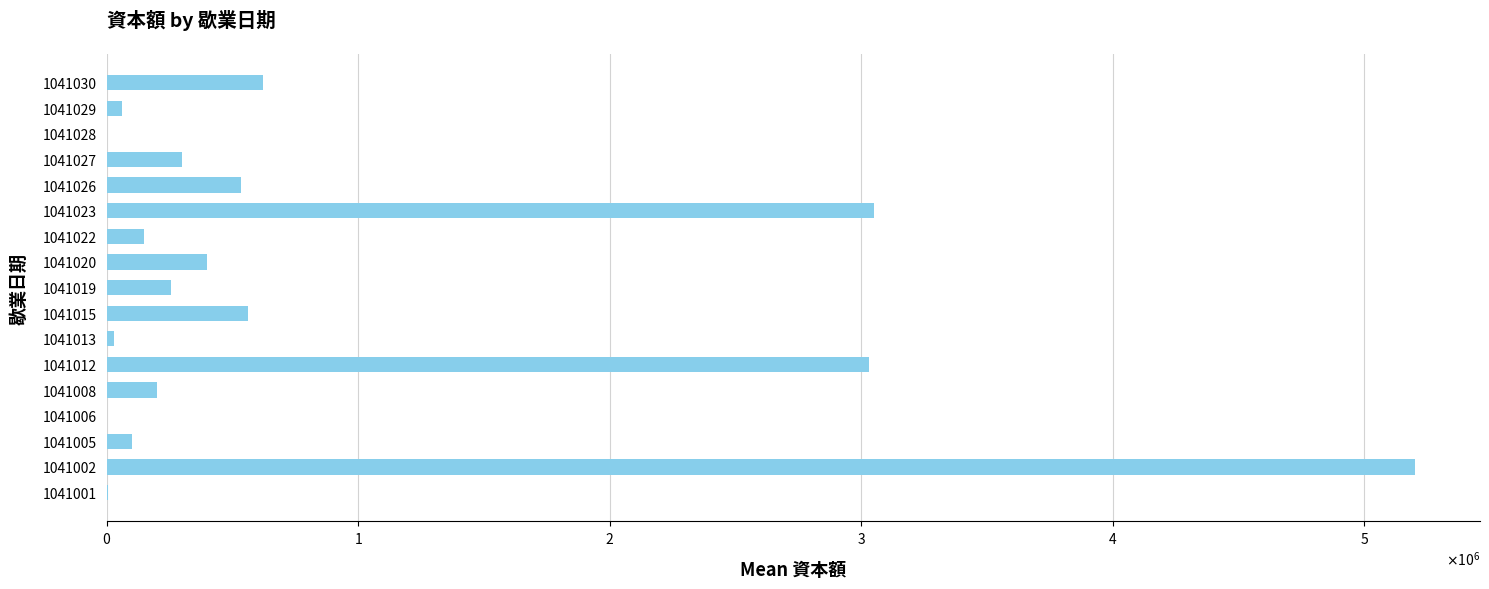

Are the bars horizontal?

Yes